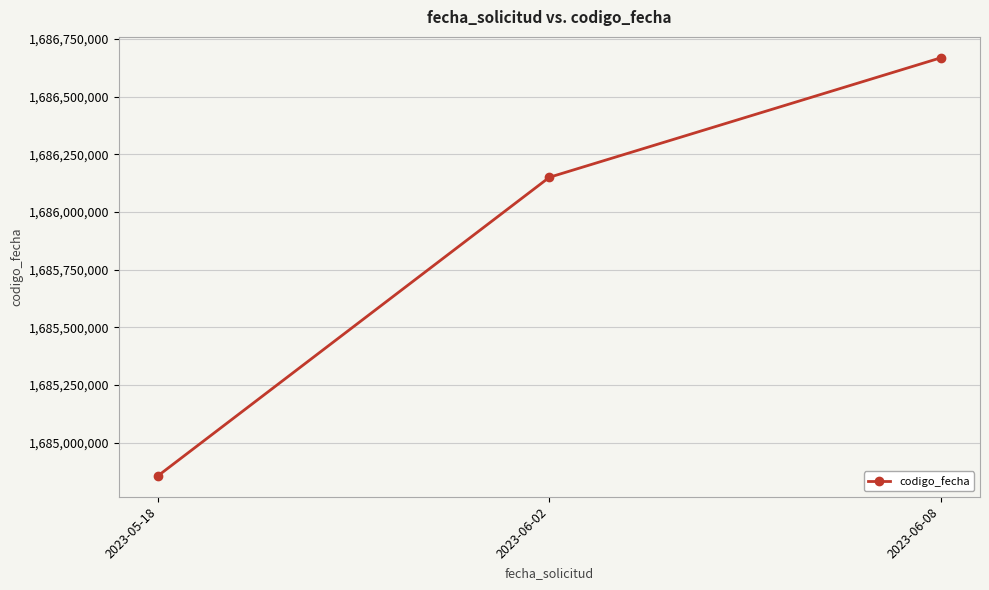

Approximately how many times larger is the value at 2023-06-02 compared to 2023-05-18?

1.0